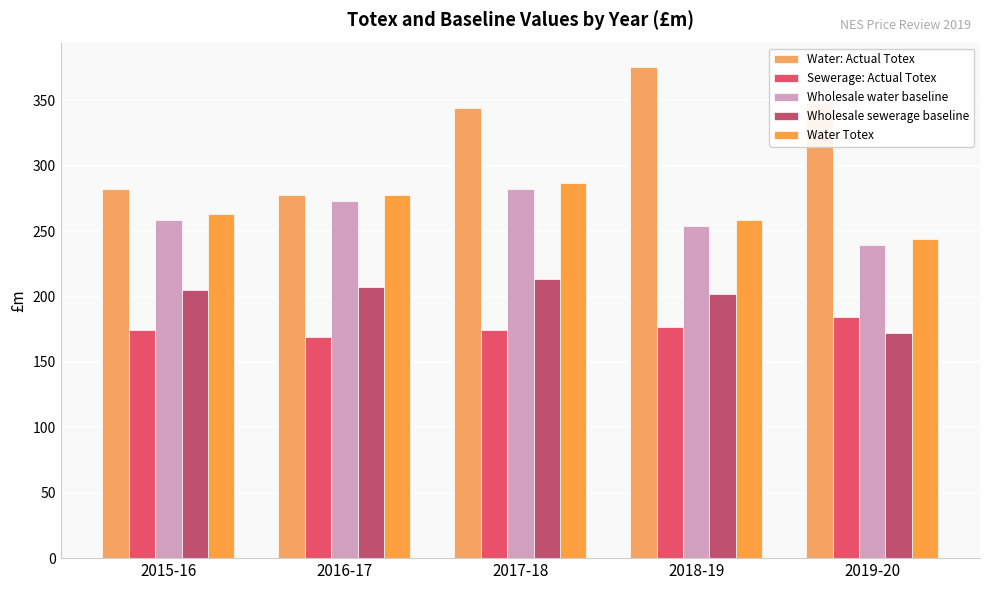

List the labels in order of Water: Actual Totex value, largest first.

2018-19, 2019-20, 2017-18, 2015-16, 2016-17